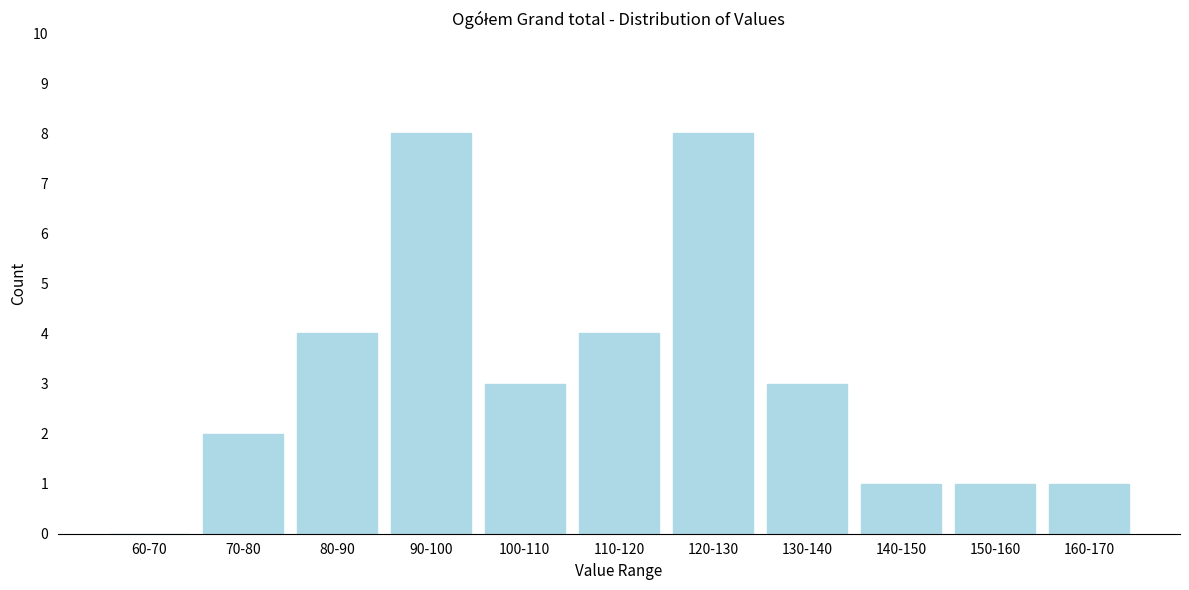

Reading right to left, extract all data points from this chart.

160-170=1	150-160=1	140-150=1	130-140=3	120-130=8	110-120=4	100-110=3	90-100=8	80-90=4	70-80=2	60-70=0